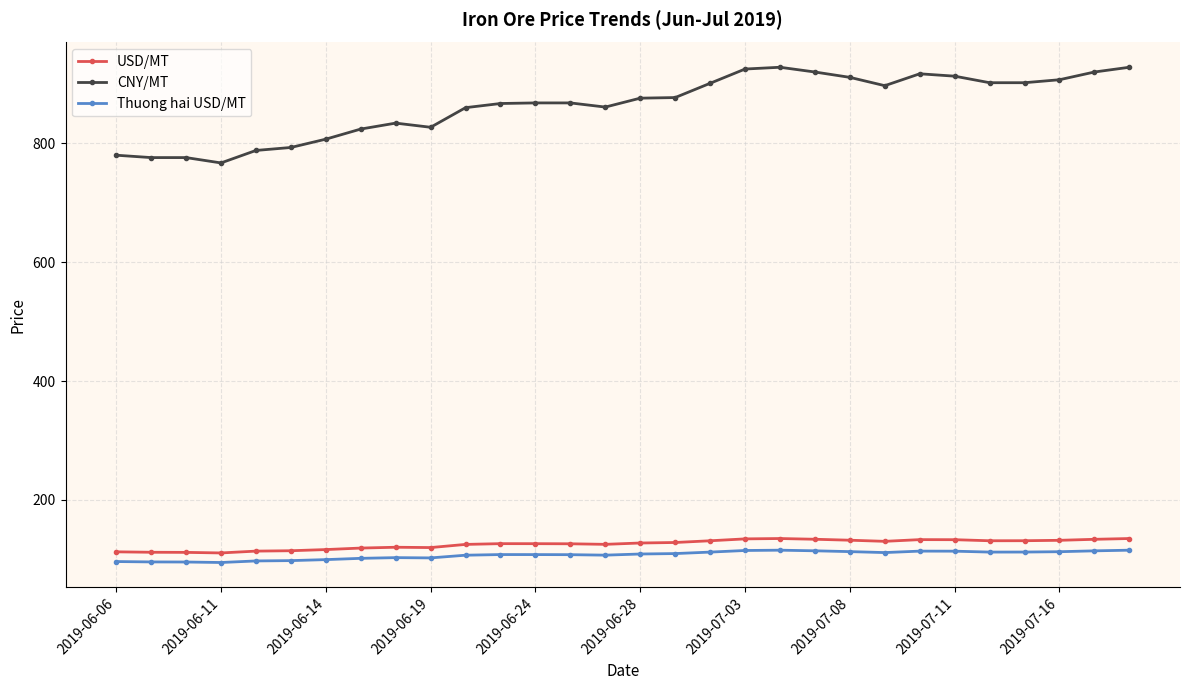

Which series has the largest total across all categories?

CNY/MT